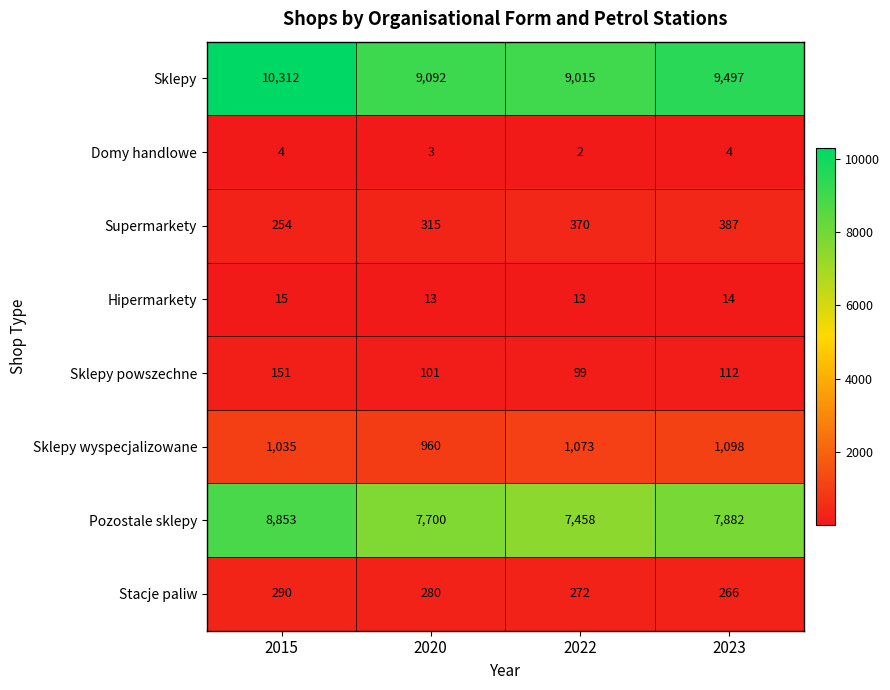

What is the sum of all Stacje paliw values?

1108